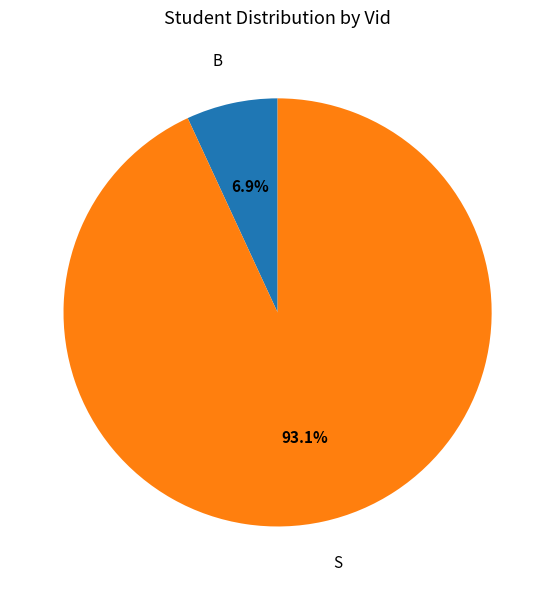

Is there a majority slice in this chart?

Yes